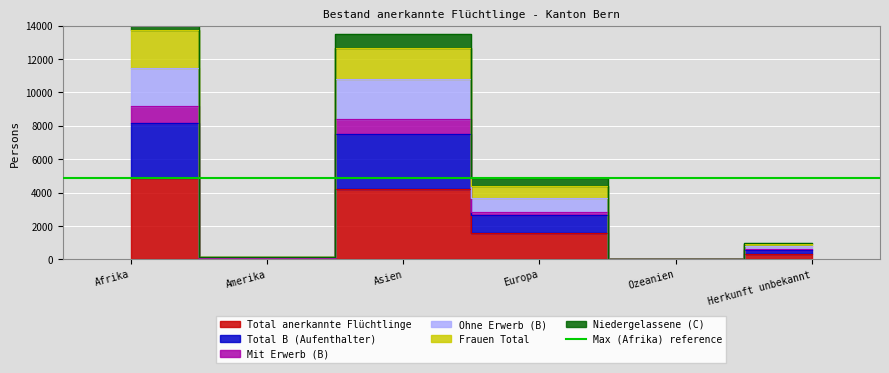

True or false: Ohne Erwerb (B) and Total anerkannte Flüchtlinge intersect in this chart.

False